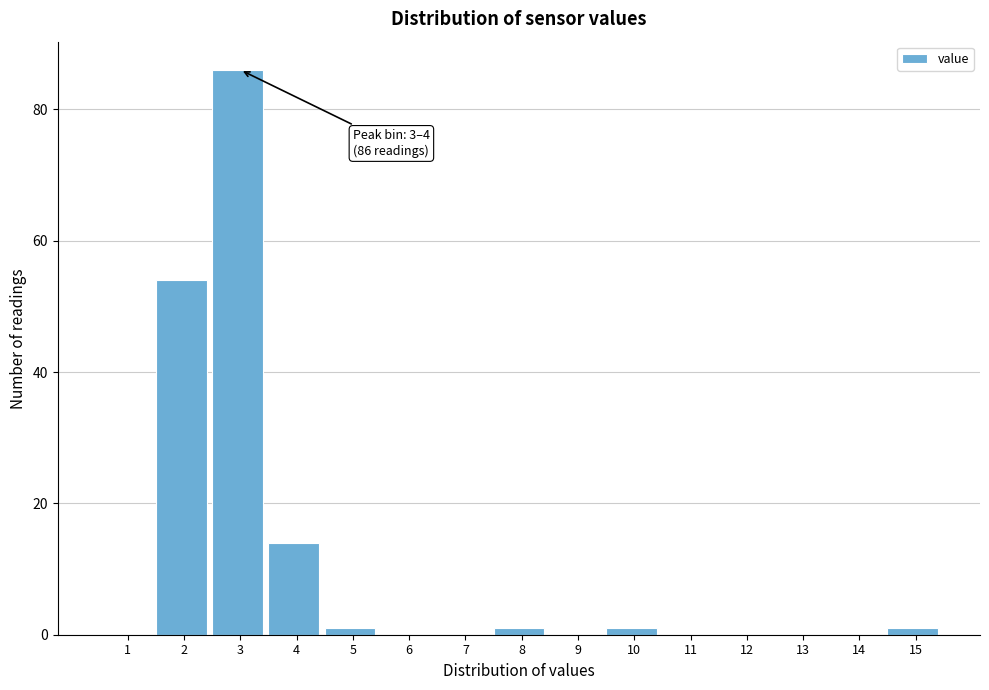

Reading left to right, what are all the values shown in this chart?

1=0	2=54	3=86	4=14	5=1	6=0	7=0	8=1	9=0	10=1	11=0	12=0	13=0	14=0	15=1